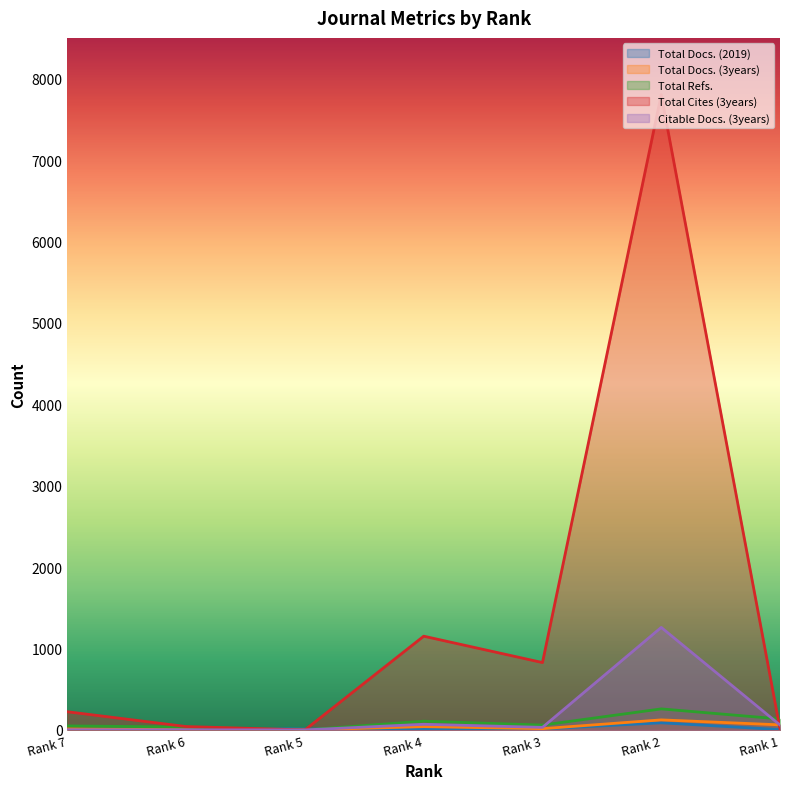

Reading left to right, extract all data points from this chart.

Total Docs. (2019): 6	20	11	14	12	87	4
Total Docs. (3years): 14	3	0	40	15	123	62
Total Refs.: 49	35	0	107	59	258	134
Total Cites (3years): 223	41	0	1151	827	7803	11
Citable Docs. (3years): 2	1	0	69	31	1259	60